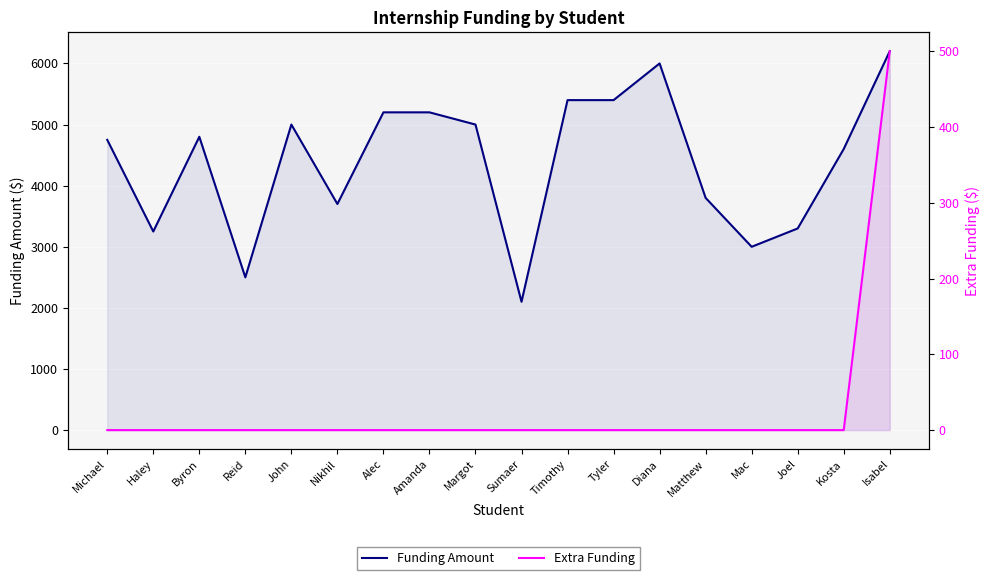

Which series has the largest range (max minus min)?

Funding Amount